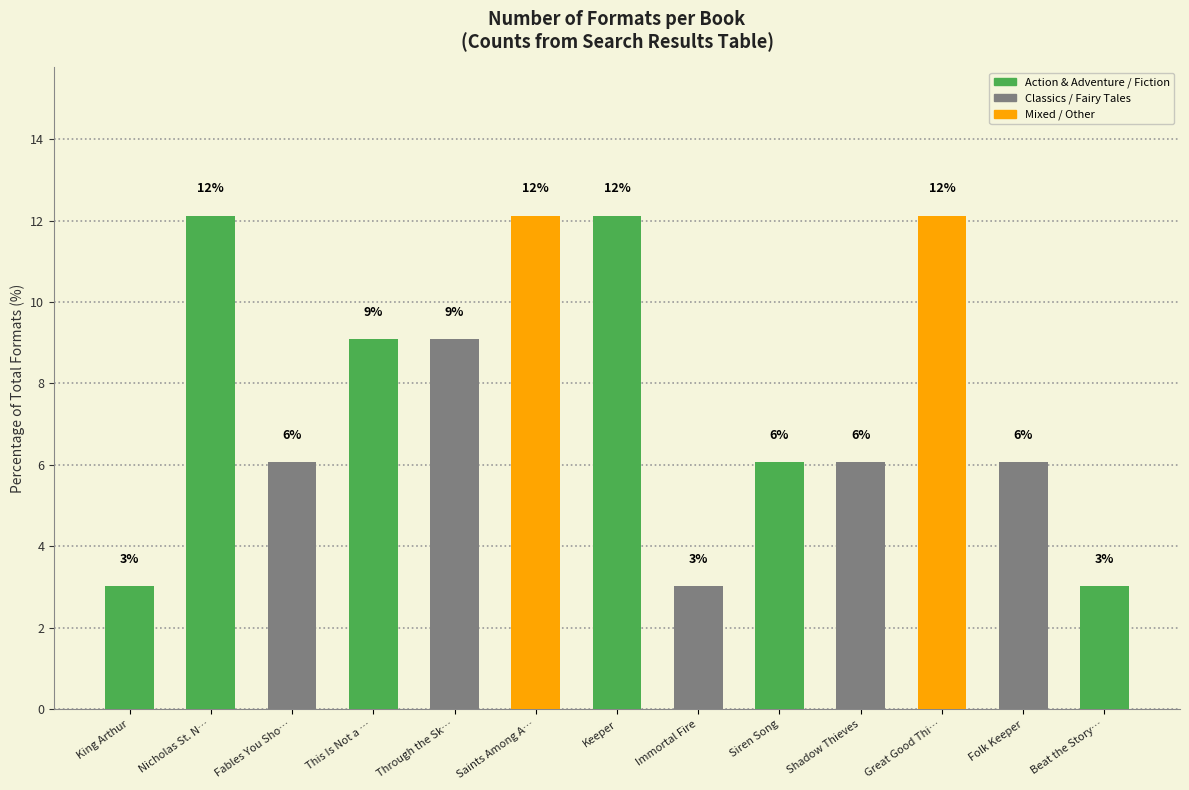

How many bars are there in total?

13